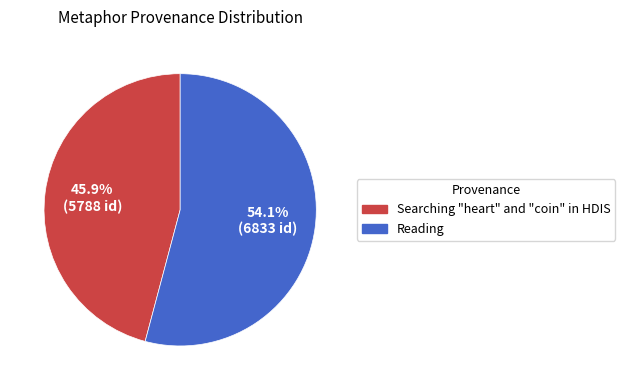

To the nearest percent, what is the difference between the largest and smallest slice percentages?

8%